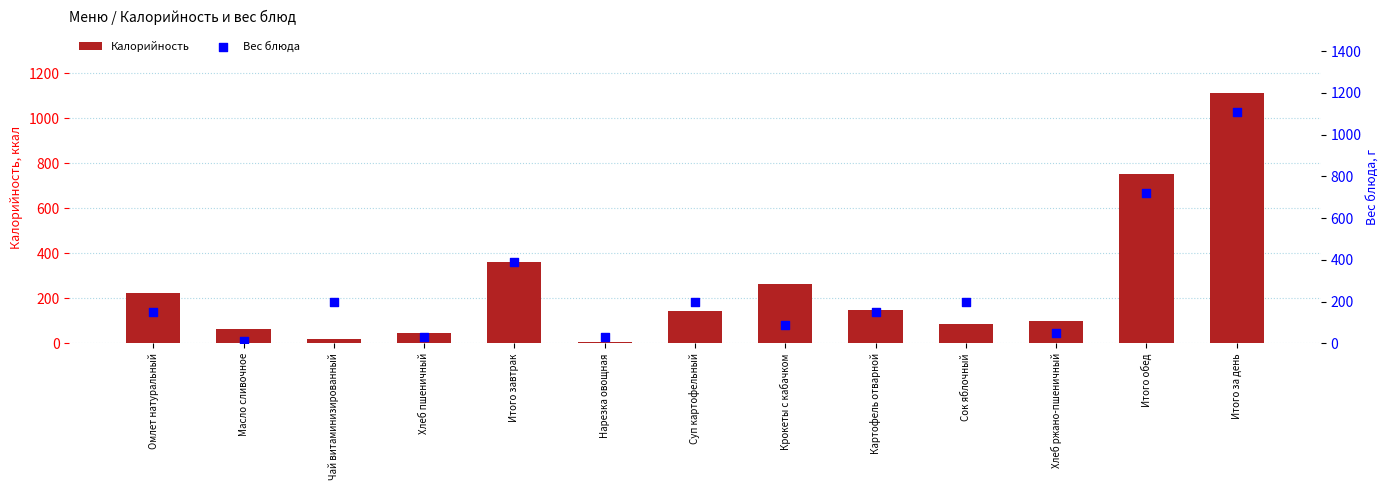

Which series has the largest Y range (max minus min)?

Калорийность